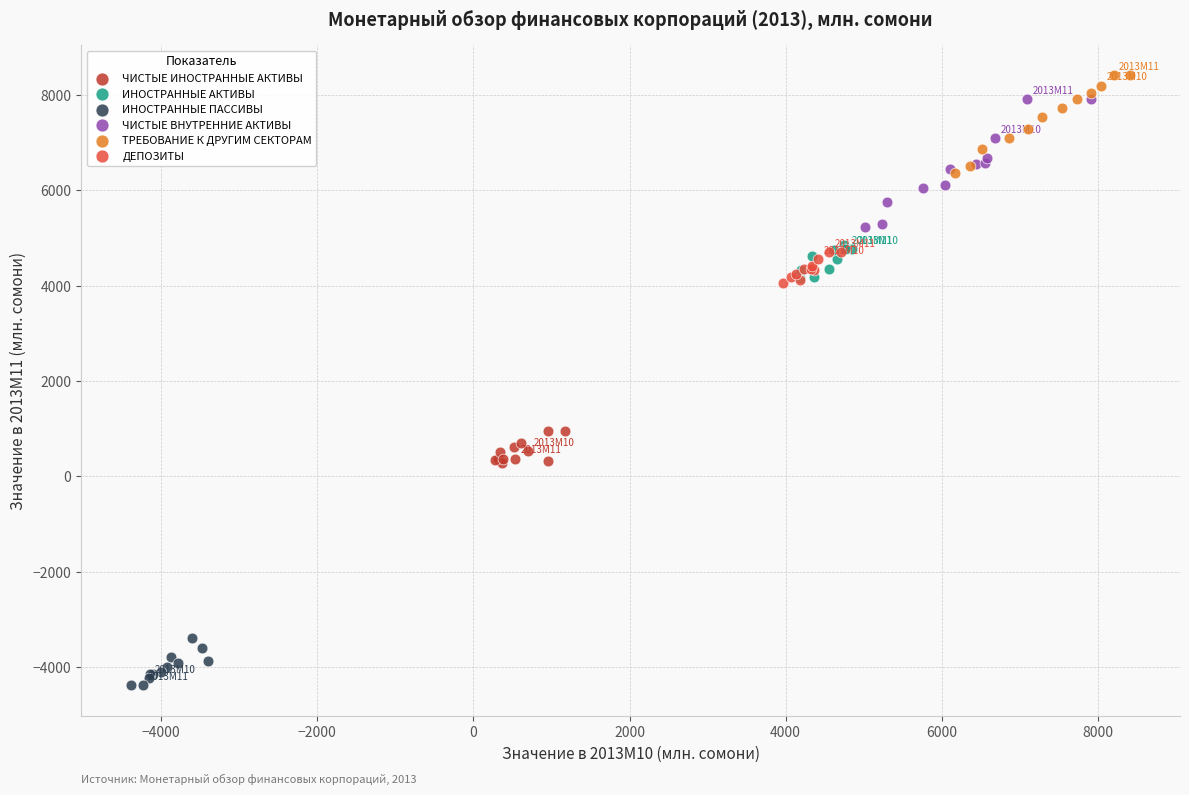

Which series has the largest Y range (max minus min)?

ЧИСТЫЕ ВНУТРЕННИЕ АКТИВЫ